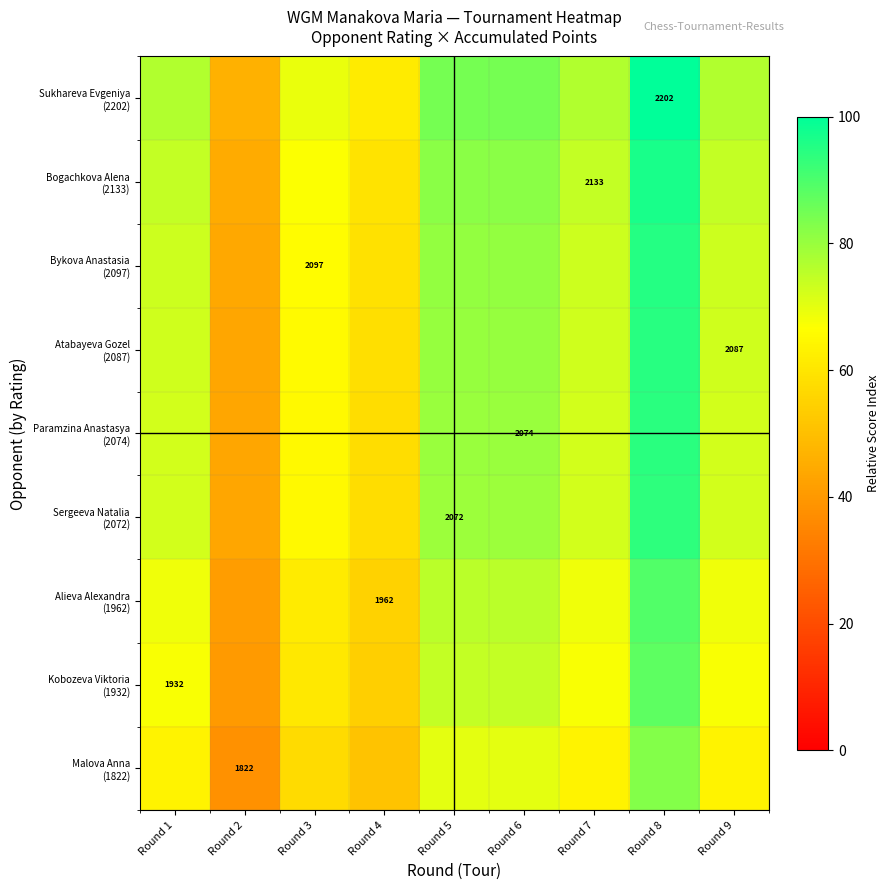

Which category has the lowest value across all series?

Round 2